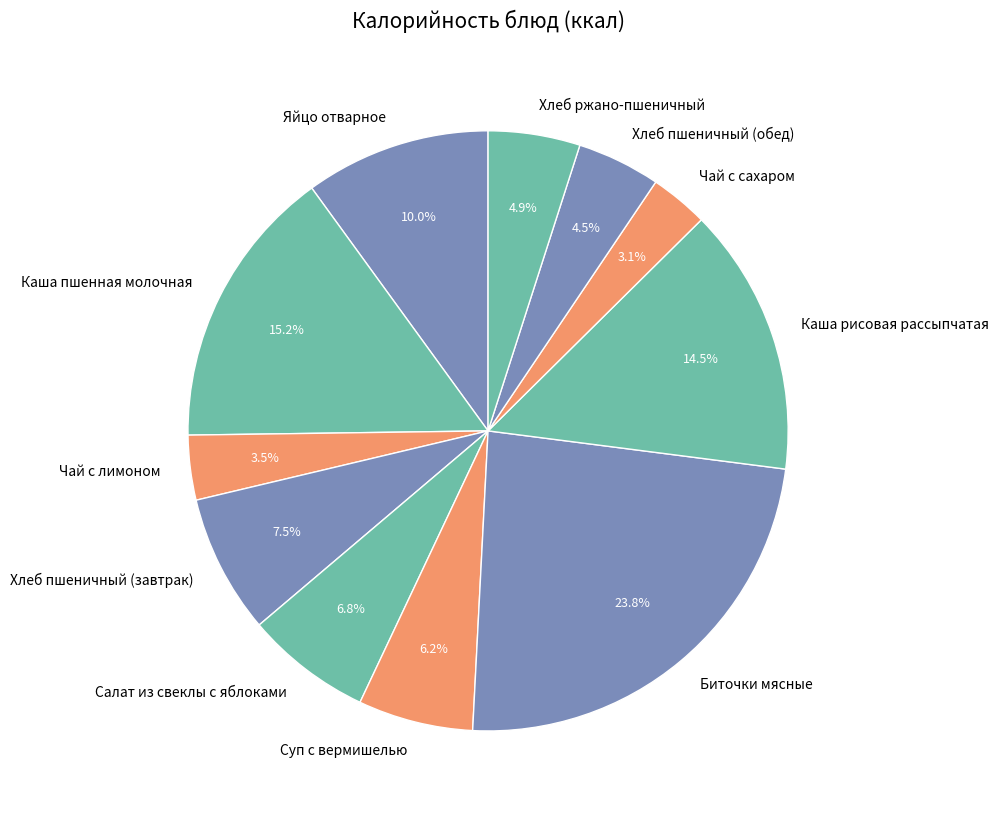

Does any single category account for the majority?

No